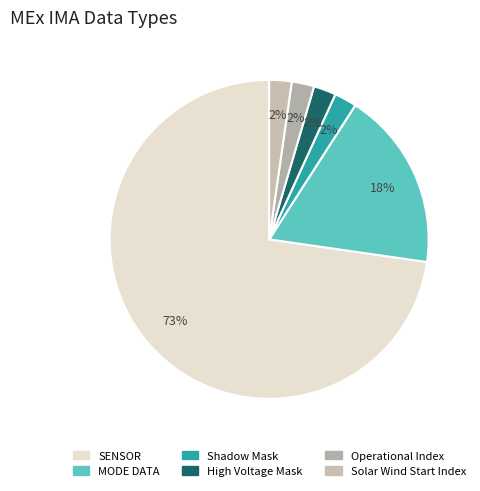

Count the number of slices in the pie.

6